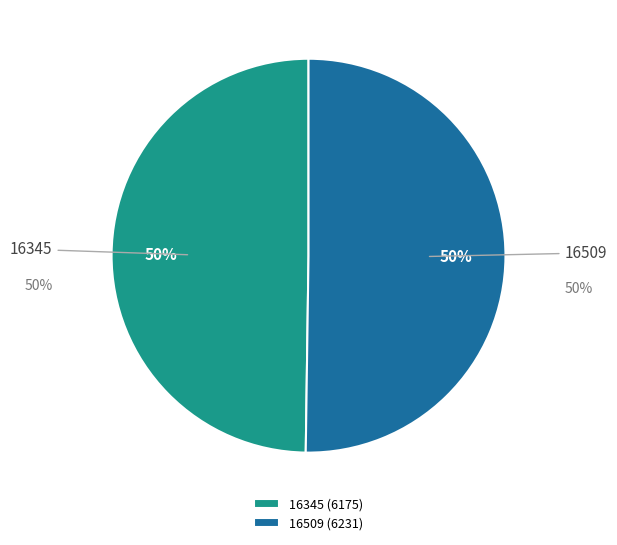

Is there any slice that represents more than half of the pie?

Yes